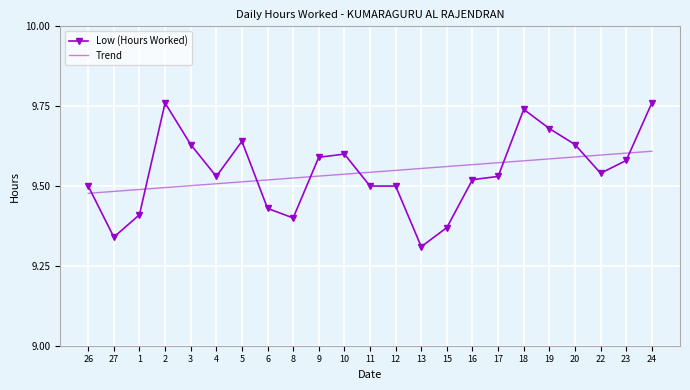

Rank the series by their maximum value, from highest to lowest.

Low (Hours Worked), Trend